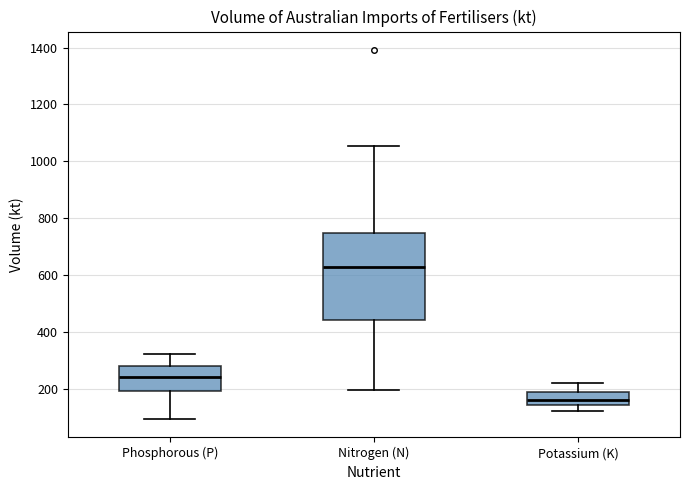

Where does the upper whisker of the box for Potassium (K) end on the y-axis? The values are not printed on the chart, so give them approximately, as read against the axis.

220